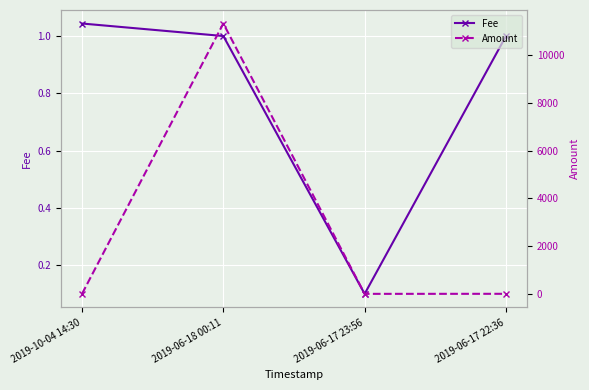

Is it true that Fee equals 0.2 at 2019-06-17 23:56?

False